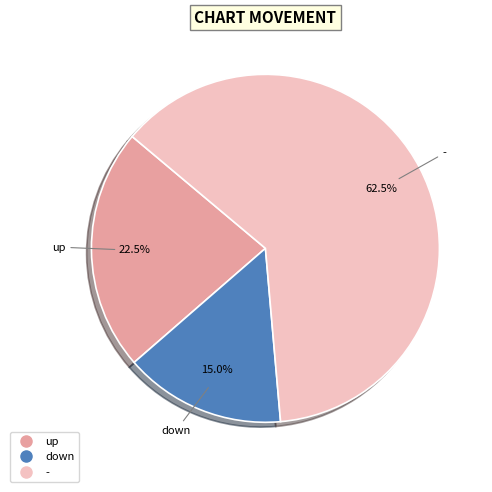

Do - and up together represent more than half of the pie?

Yes